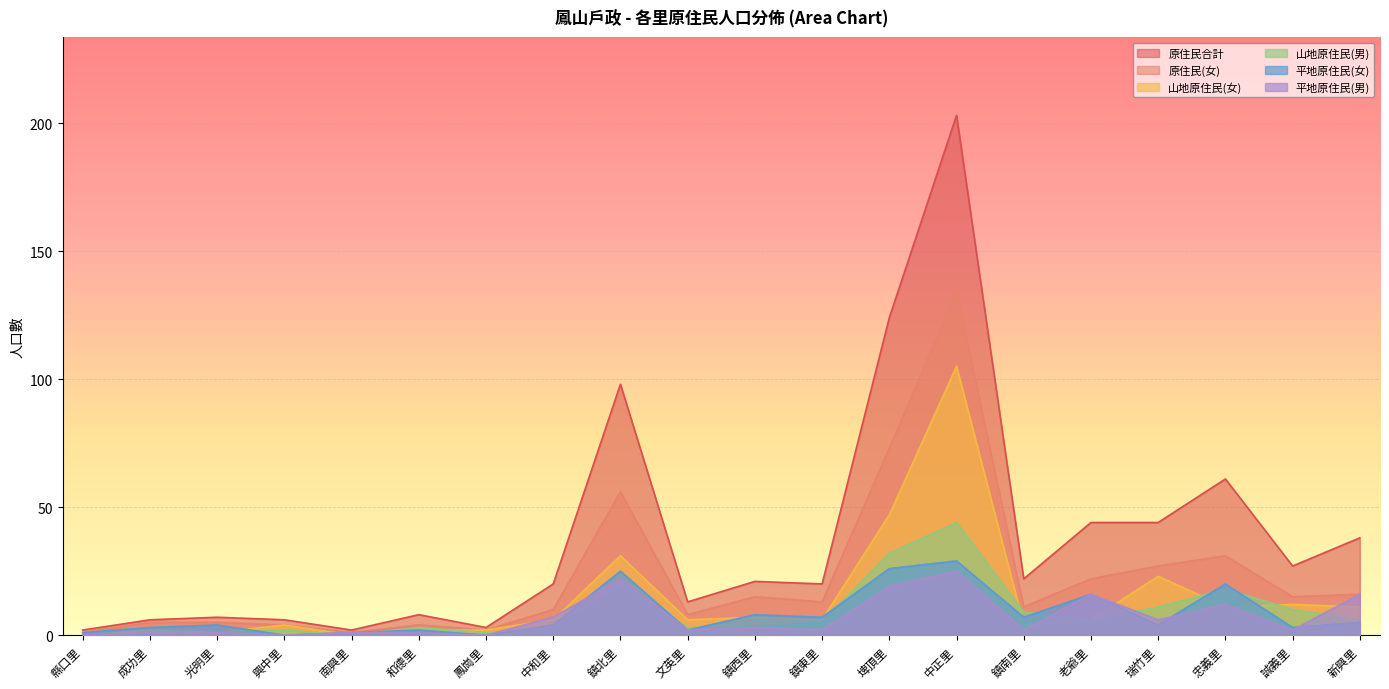

What is the label of the 8th point from the left?

中和里